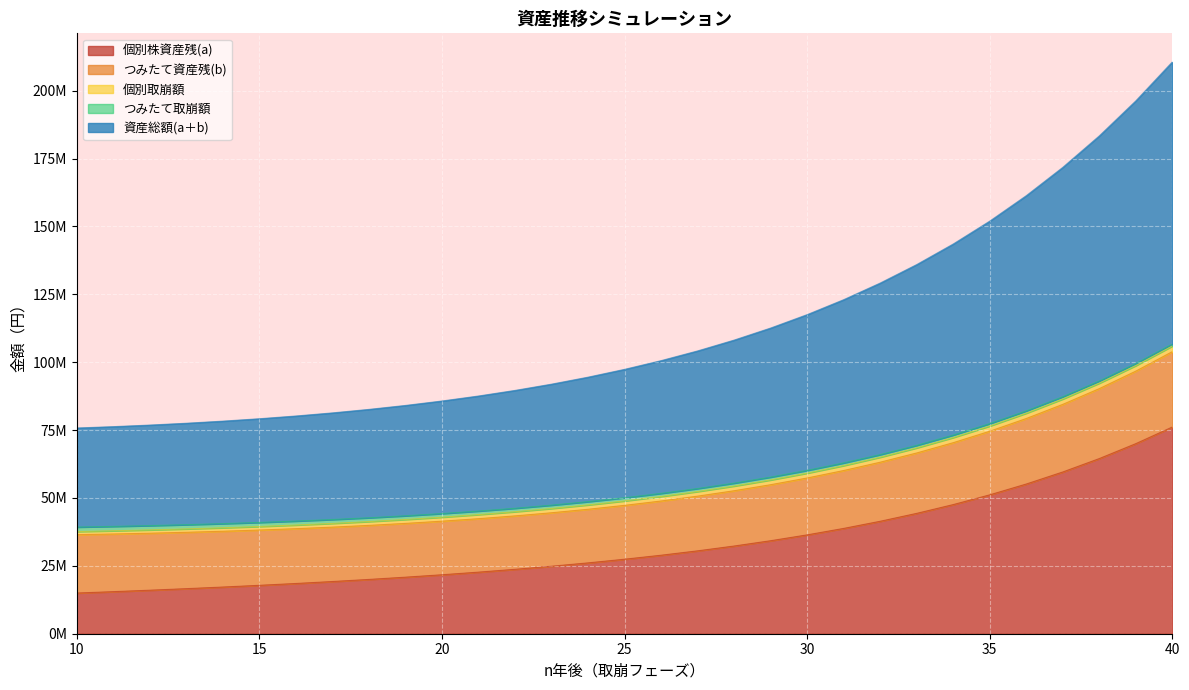

Where do つみたて取崩額 and 個別取崩額 first cross each other?

17 and 18